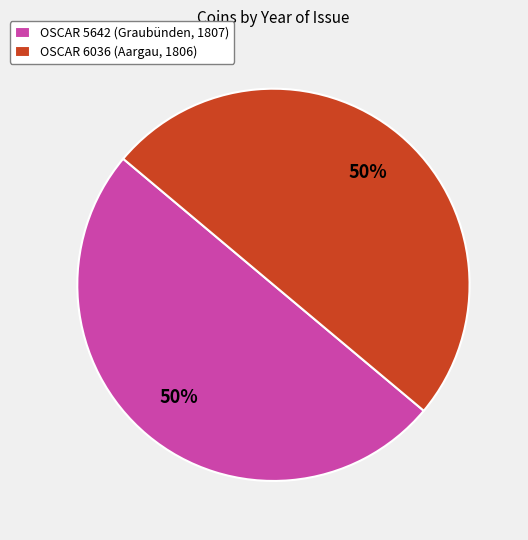

To the nearest percent, what is the average slice percentage?

50%